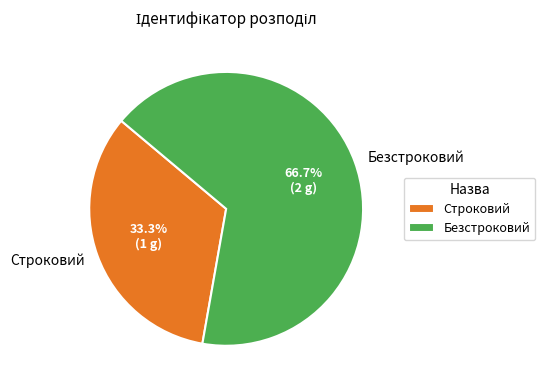

Is it true that Безстроковий is 67% of the pie?

True